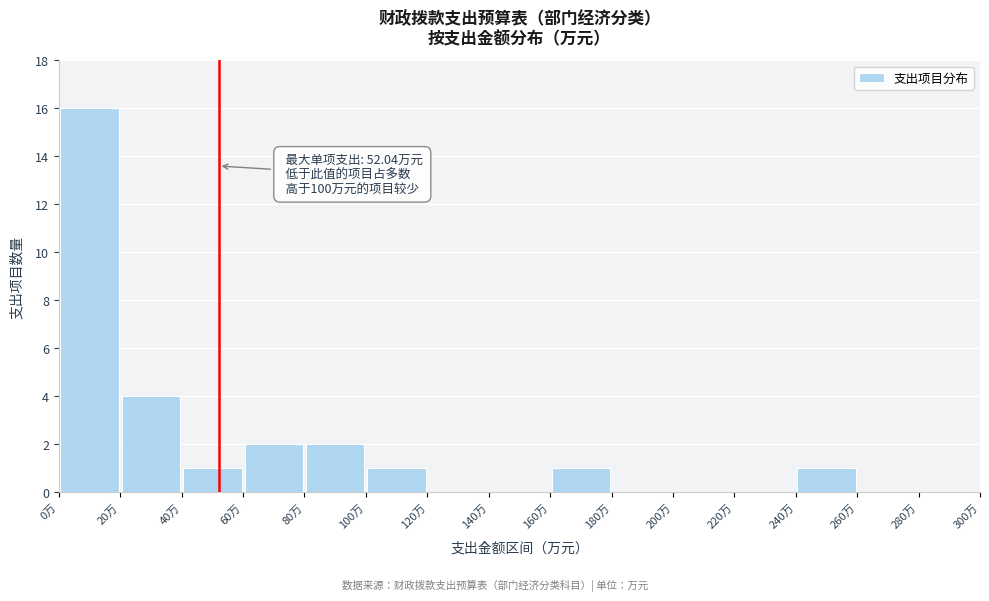

Over which range of the x-axis is the bar tallest?

0 to 20